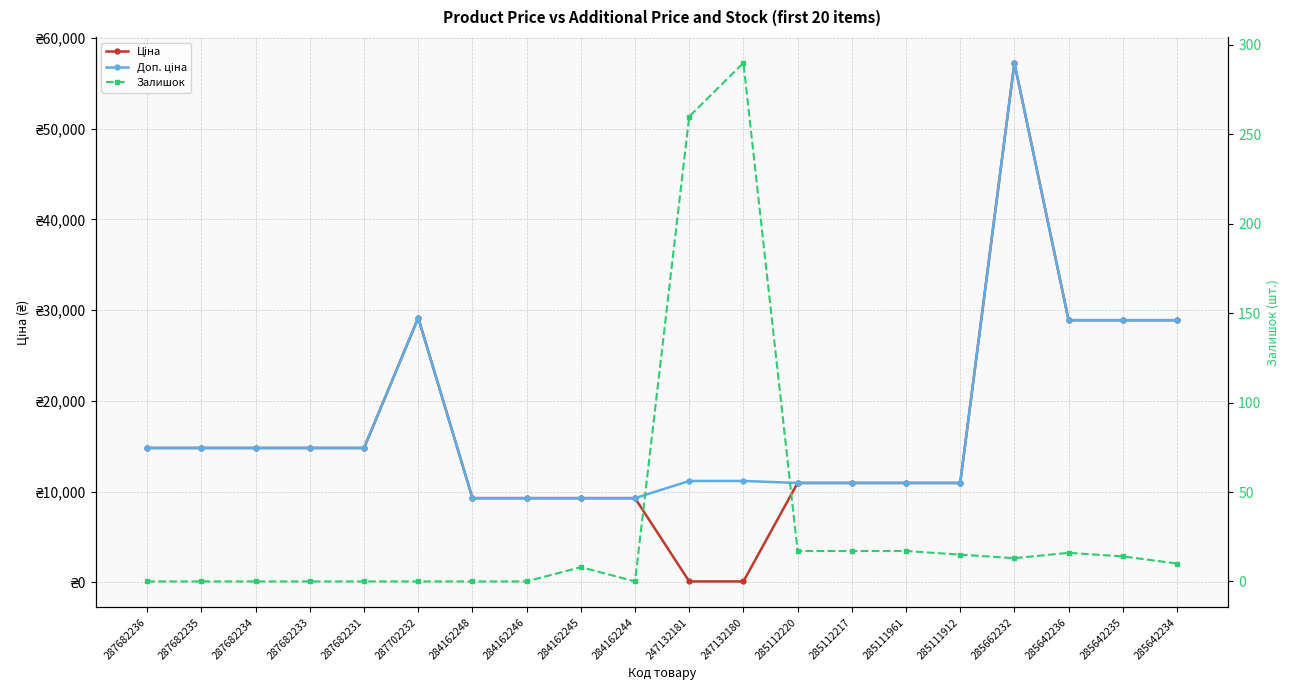

List the labels in order of Ціна value, largest first.

285662232, 287702232, 285642236, 285642235, 285642234, 287682236, 287682235, 287682234, 287682233, 287682231, 285112220, 285112217, 285111961, 285111912, 284162248, 284162246, 284162245, 284162244, 247132181, 247132180